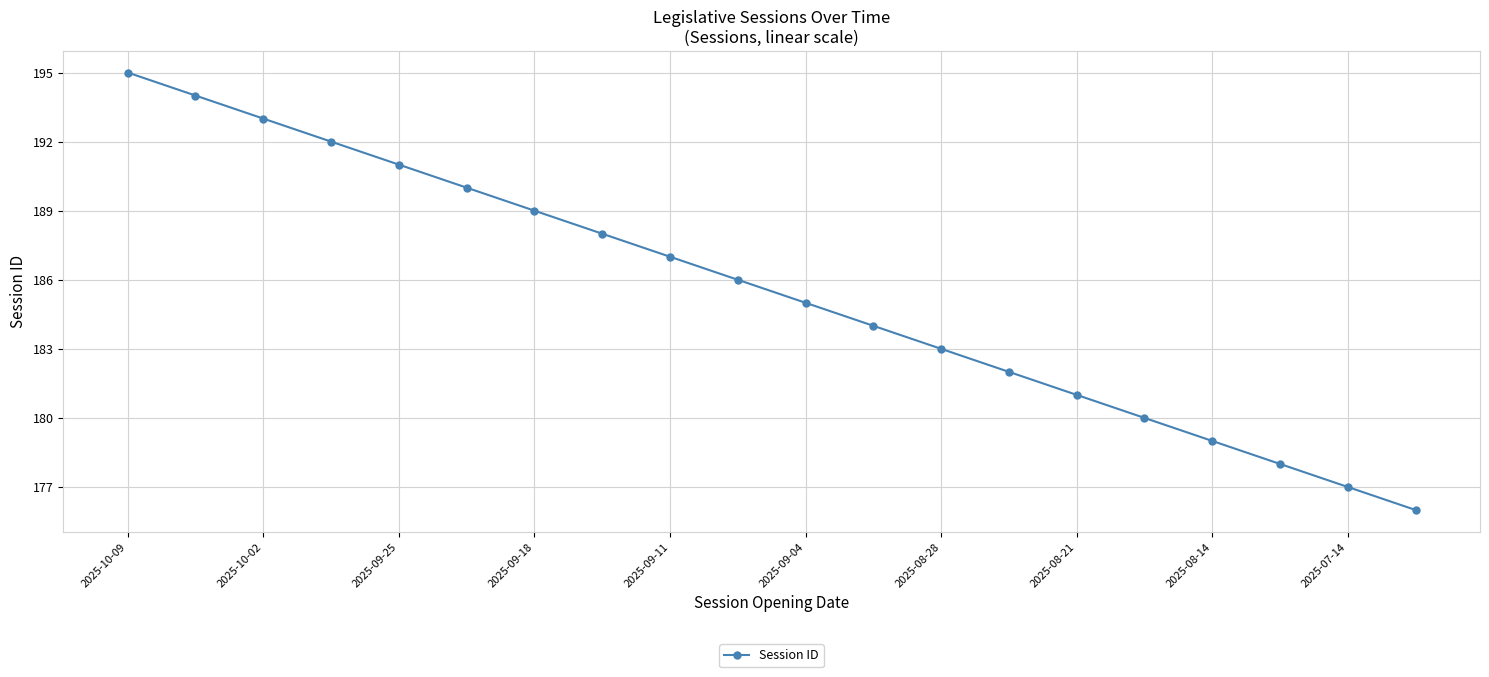

What is the minimum value shown in the chart?

176